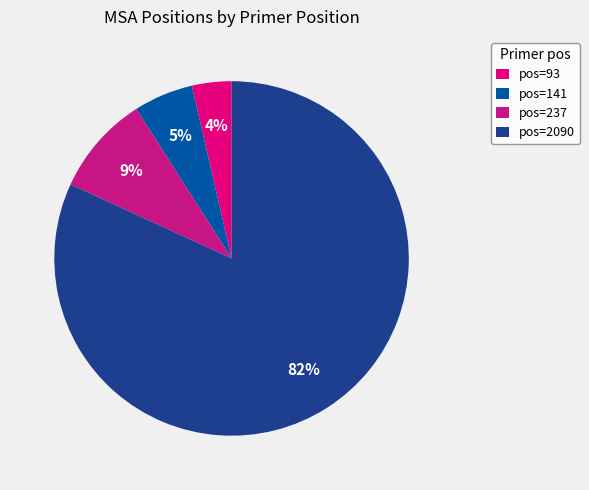

Which slice is the largest?

pos=2090